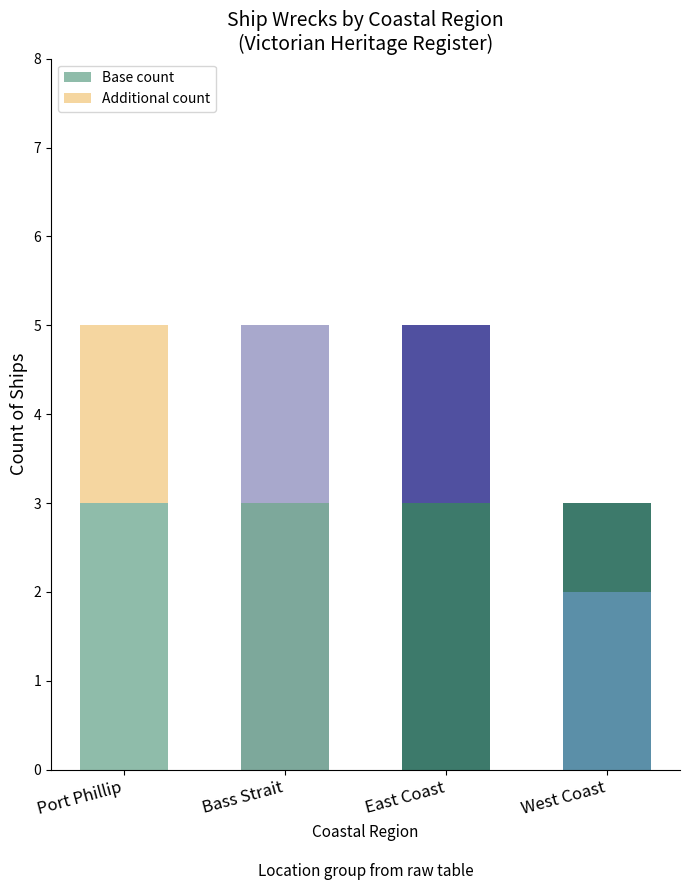

Count the number of data series in this chart.

2